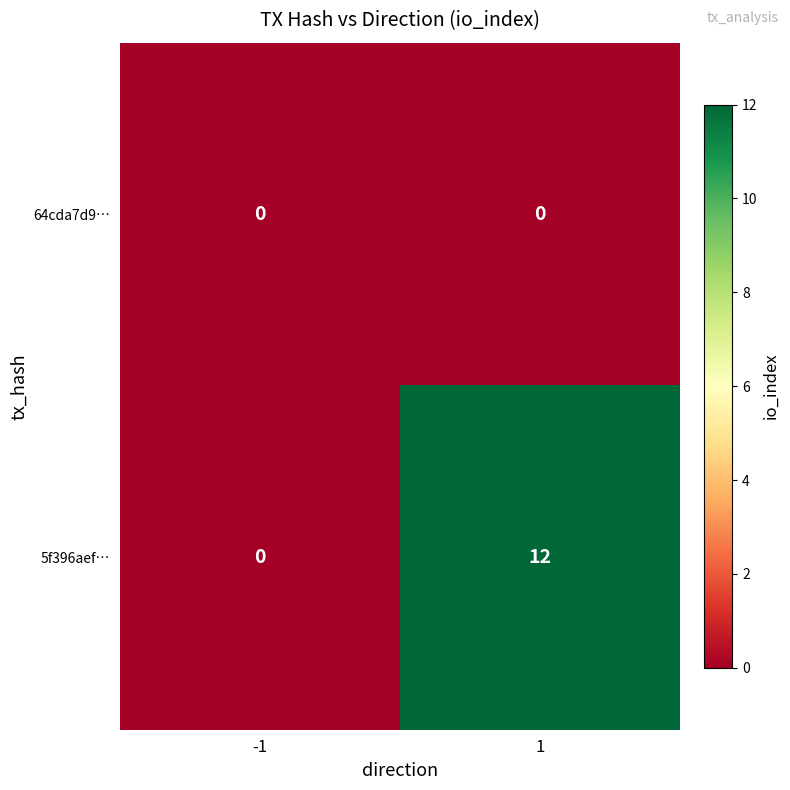

Which series has the largest total across all categories?

5f396aef…